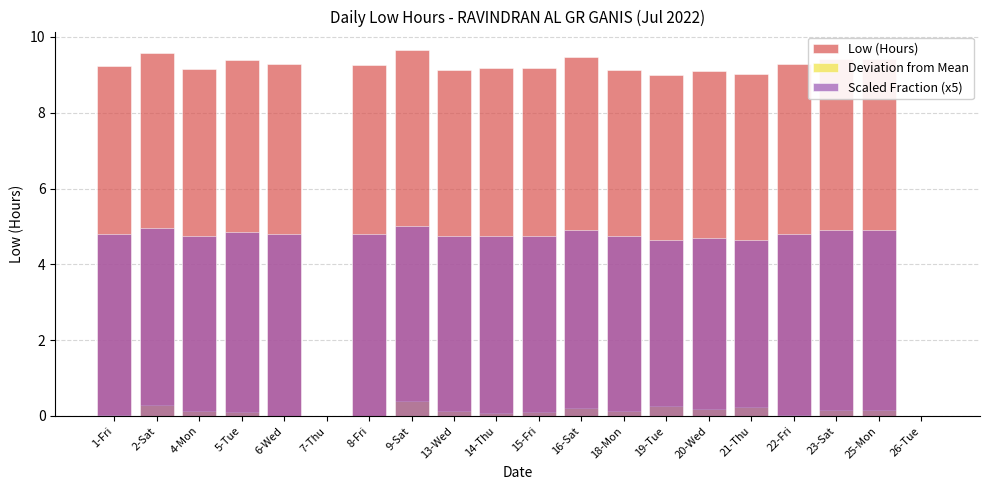

What is the label of the 9th bar from the right?

16-Sat